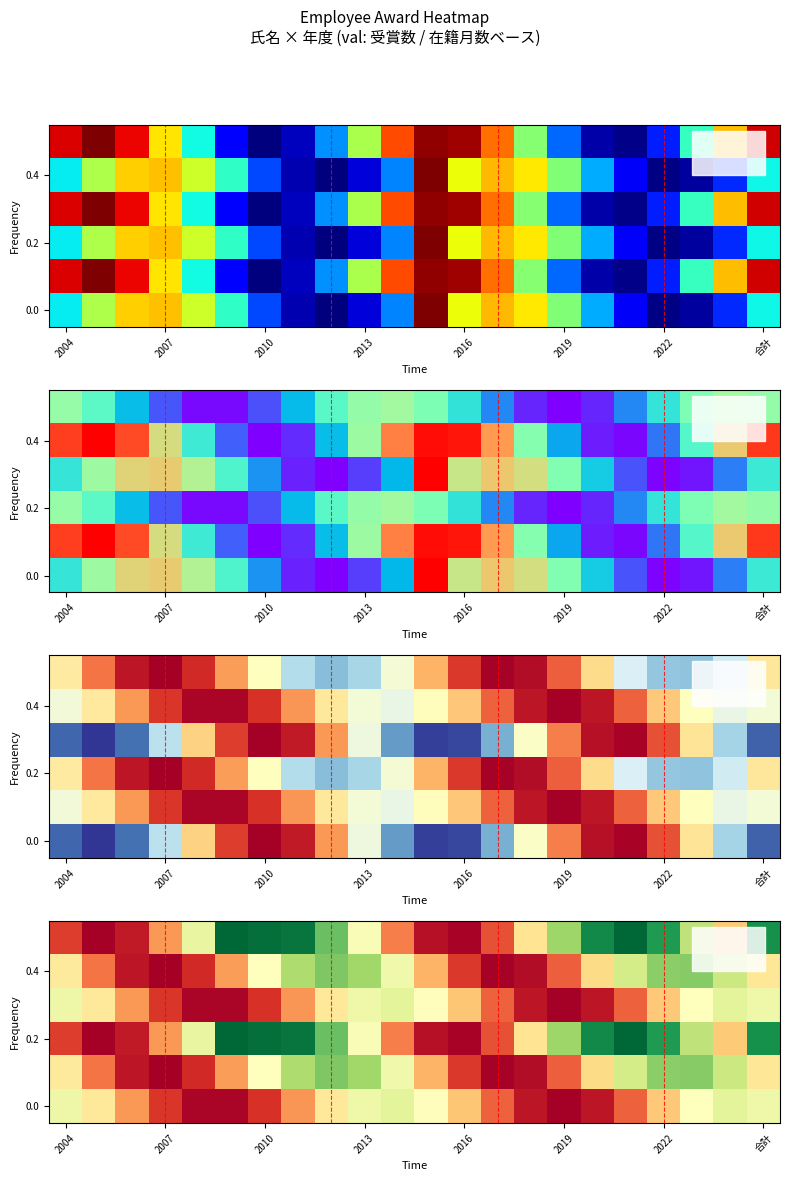

Is it true that 0.0 equals 0.6 at 2016?

False